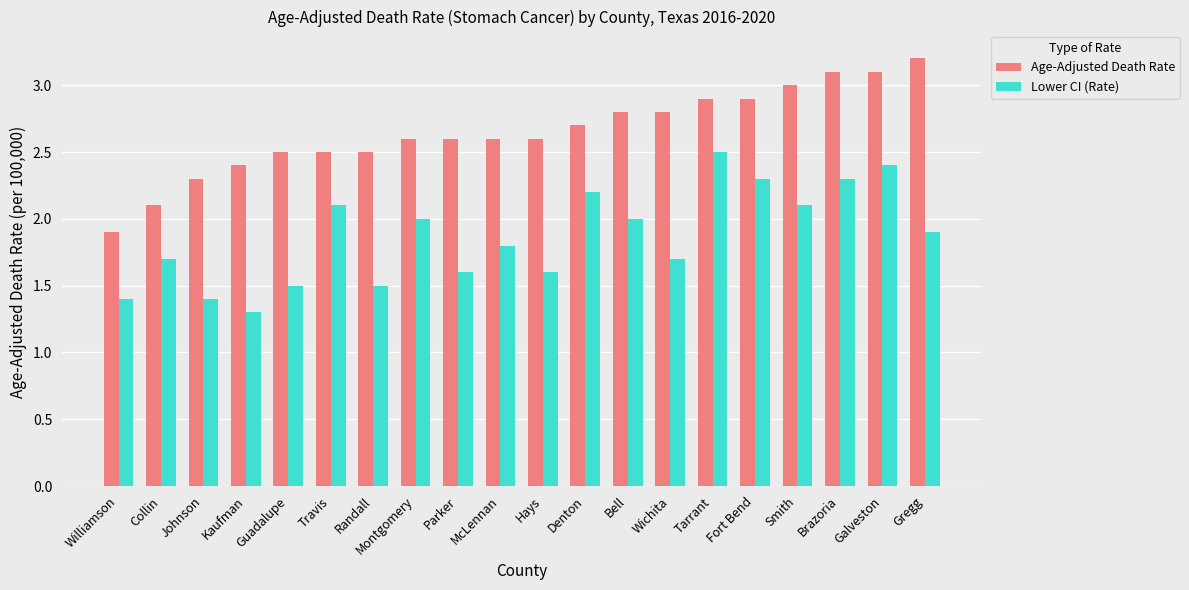

Which series changed the most between Bell and Gregg?

Age-Adjusted Death Rate